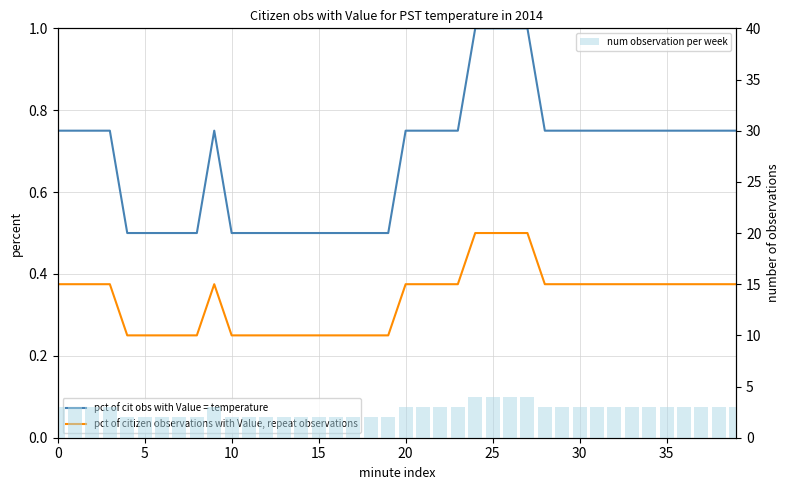

What value does the num observation per week series have at 20?

3.0